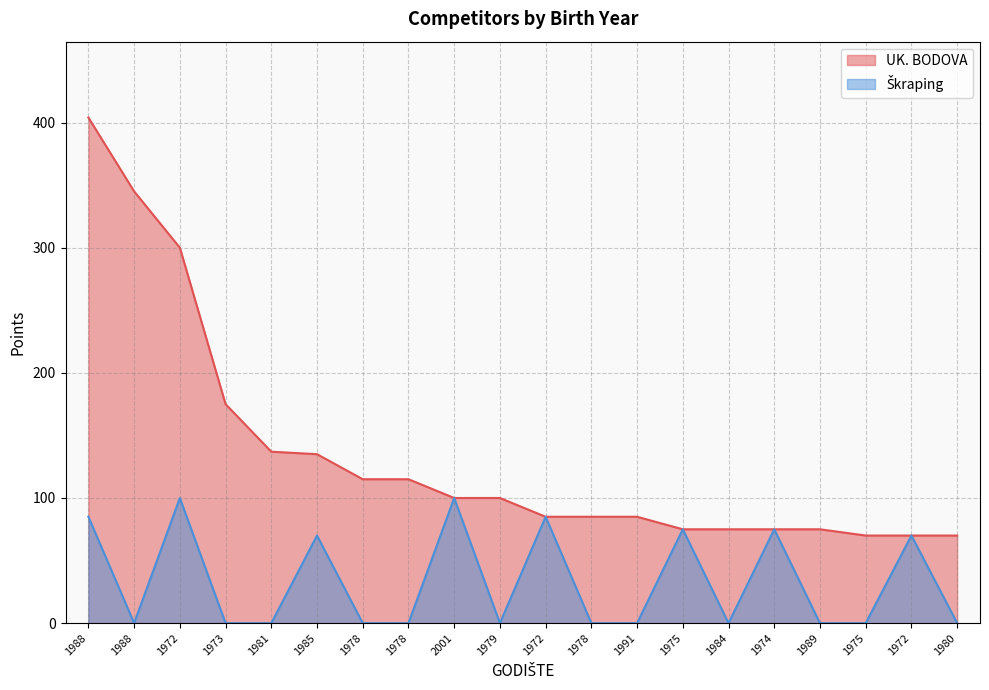

True or false: Škraping has a value of 34 at 1991.

False